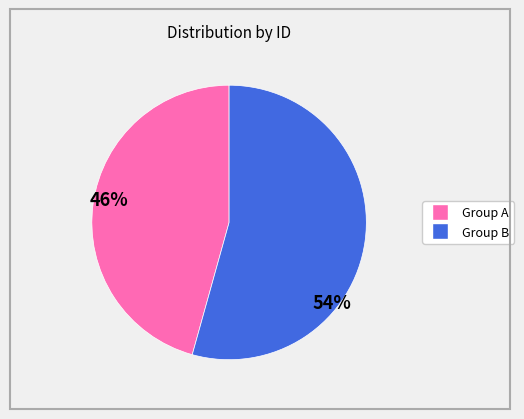

Is there any slice that represents more than half of the pie?

Yes